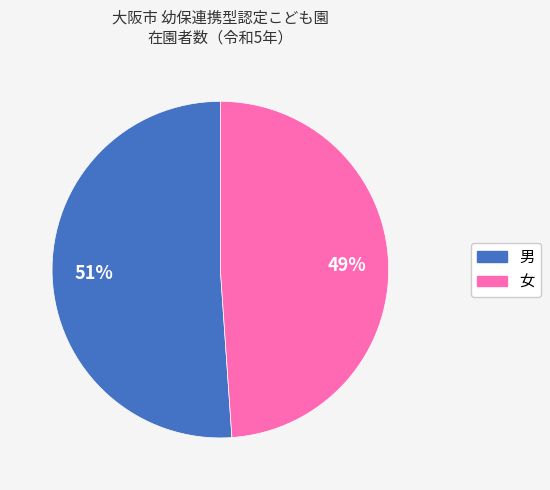

To the nearest percent, what is the combined percentage of 男 and 女?

100%